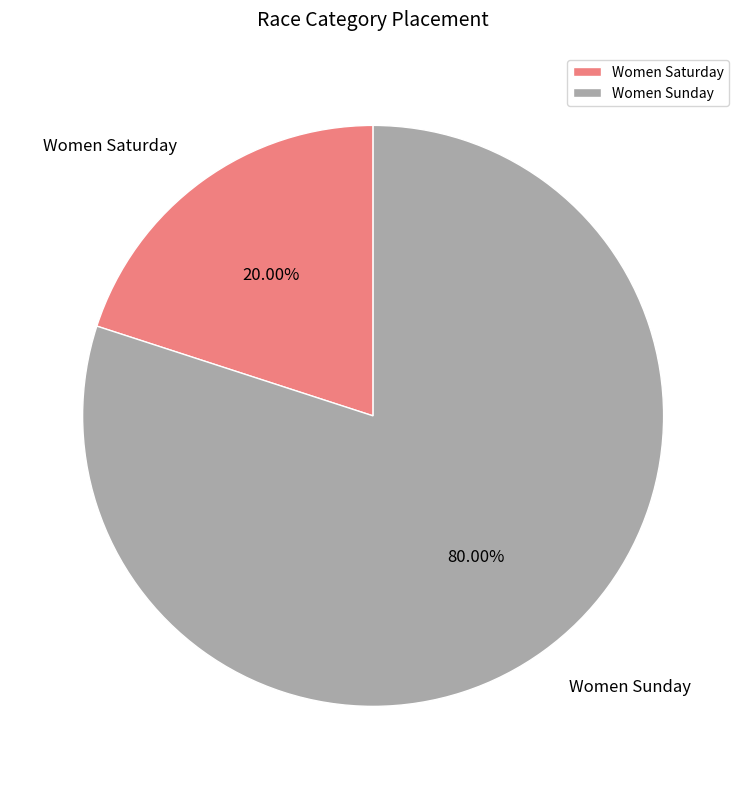

Does Women Saturday represent more than half of the total?

No